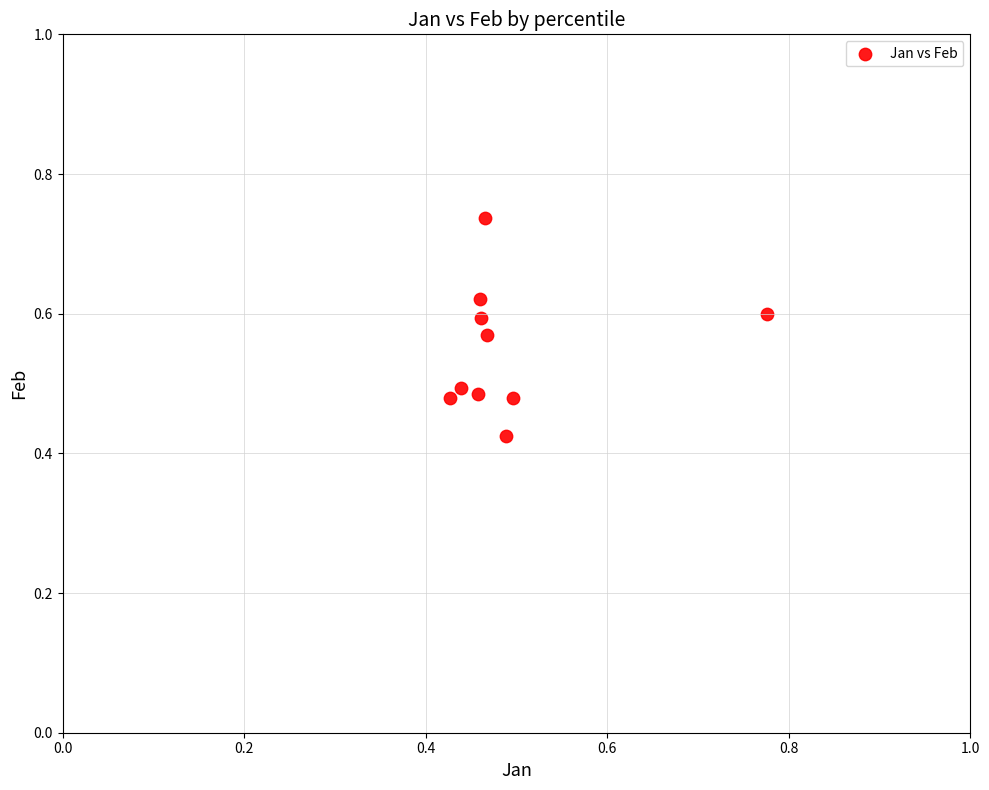

What is the range of Y values (max minus min)?

0.3